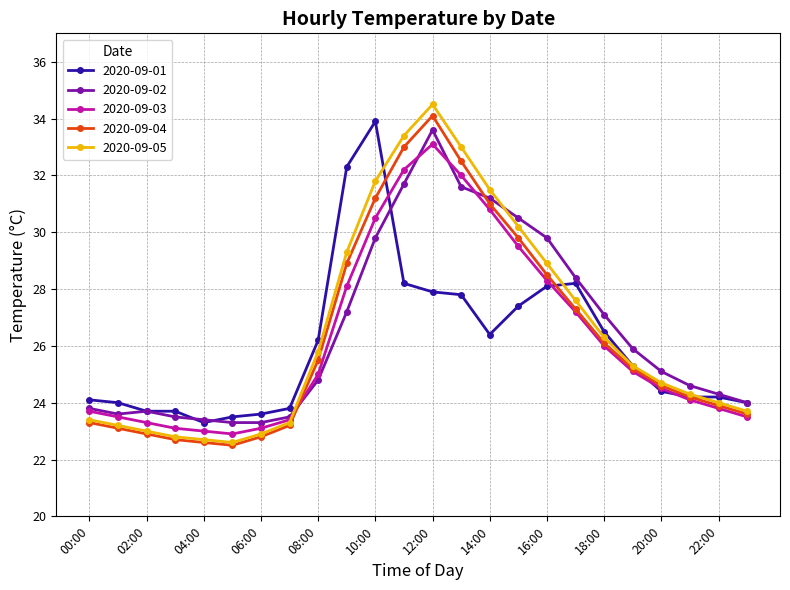

What is the difference between the second highest and minimum values in the 2020-09-04 series?

10.5